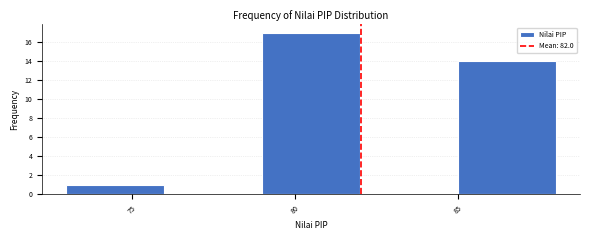

Over which range of the x-axis is the bar tallest?

79 to 82